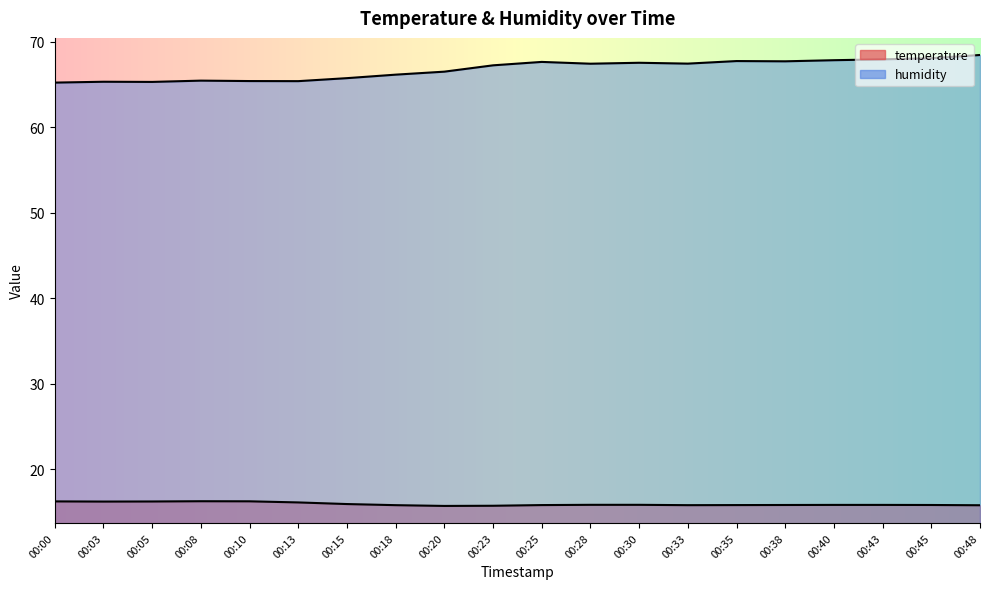

How many temperature values are between 15 and 16?

14